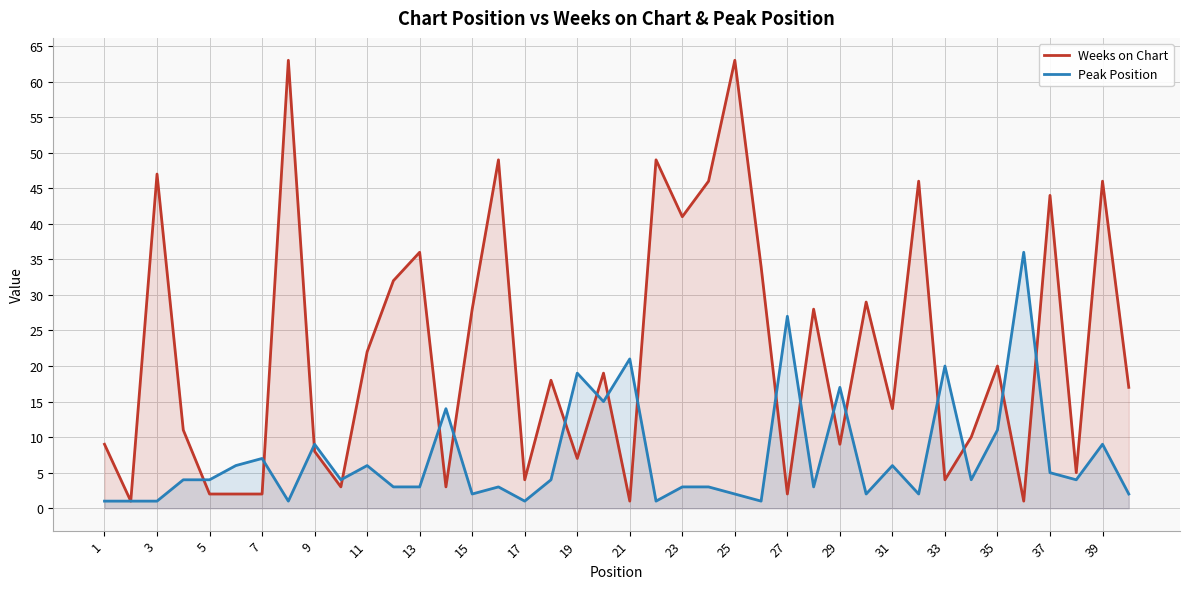

At which category does Weeks on Chart reach its first local peak?

3